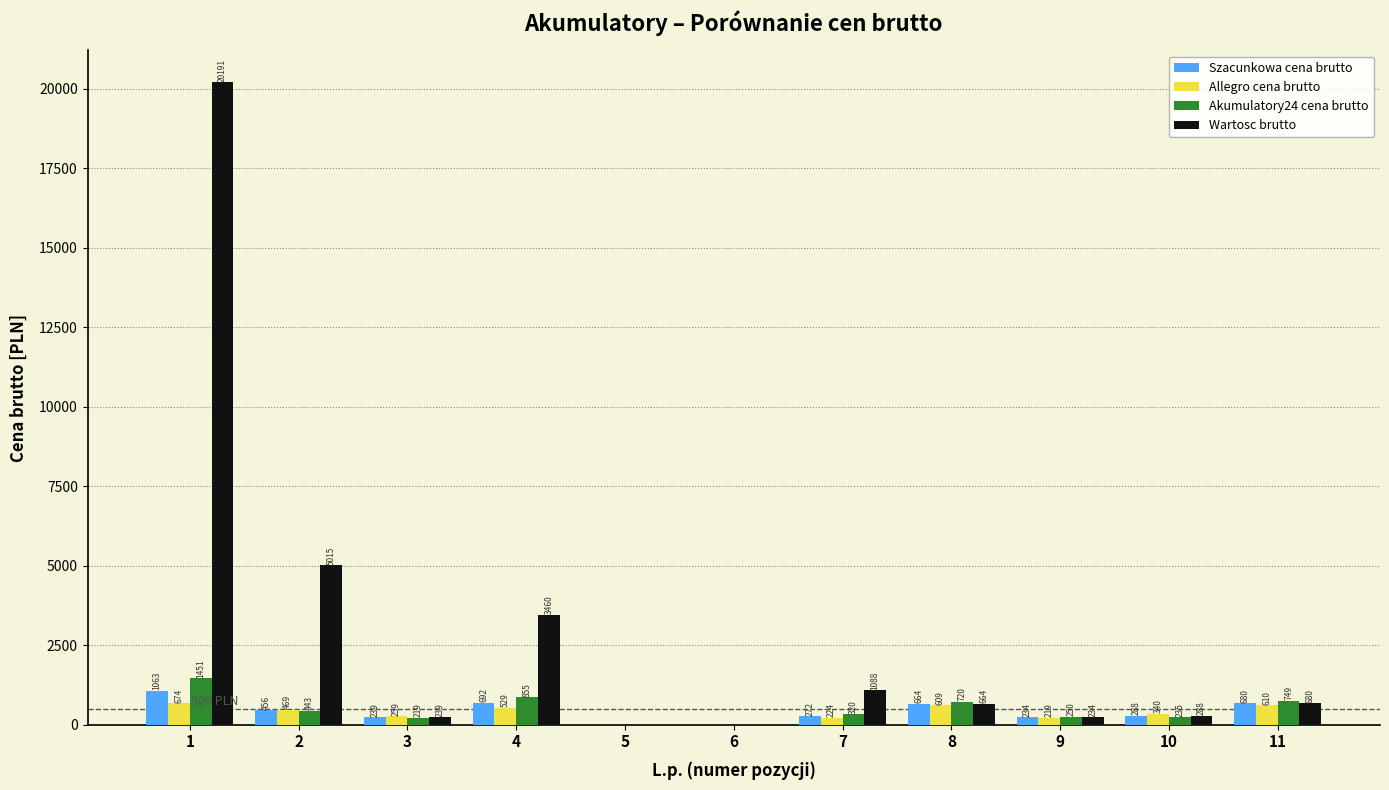

Read the Szacunkowa cena brutto value at 11.

679.5